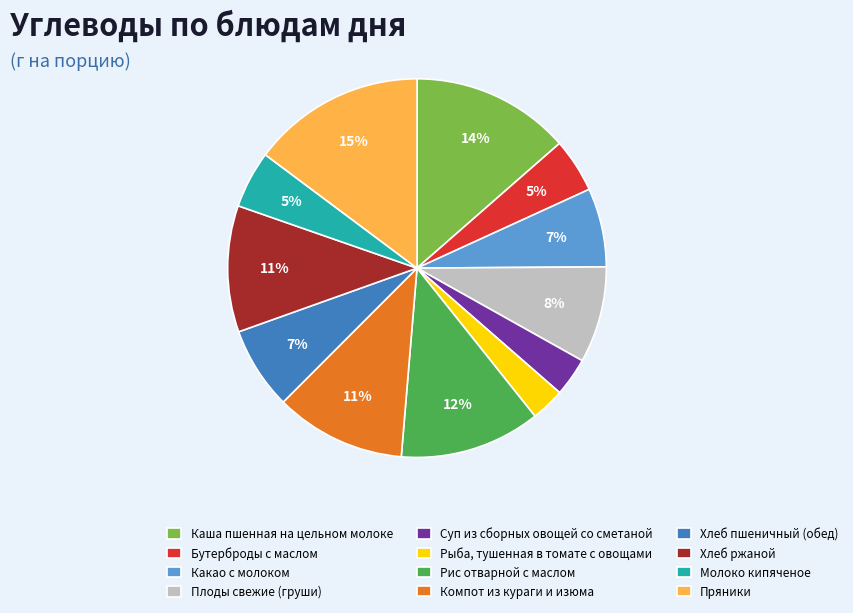

Is Какао с молоком the majority of the pie?

No